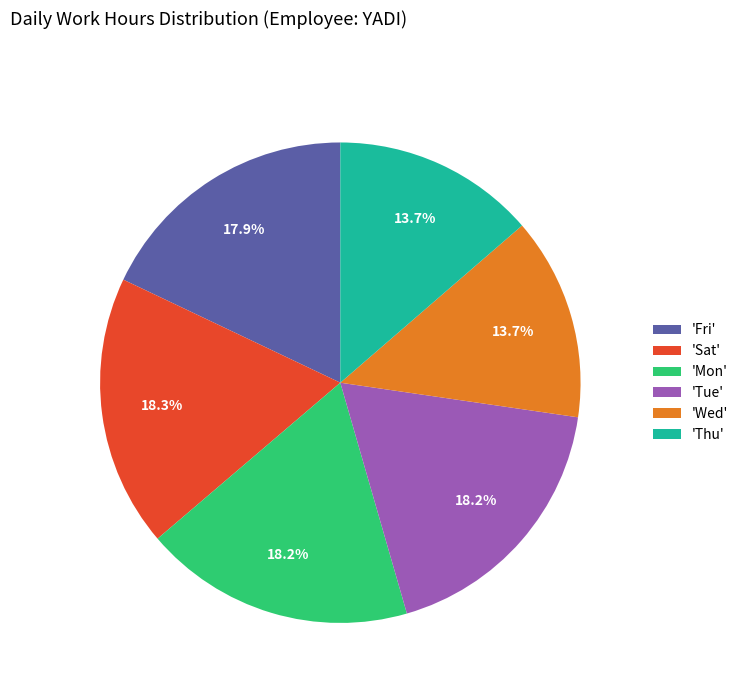

What is the ratio of the value at 'Sat' to the value at 'Wed'?

1.3